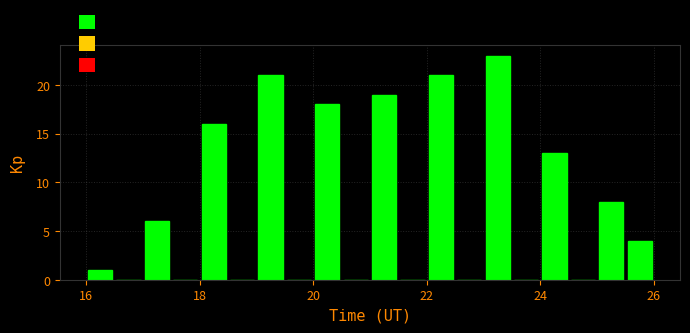

Read against the x-axis, roughly where is the centre of the tallest bar?

23.2